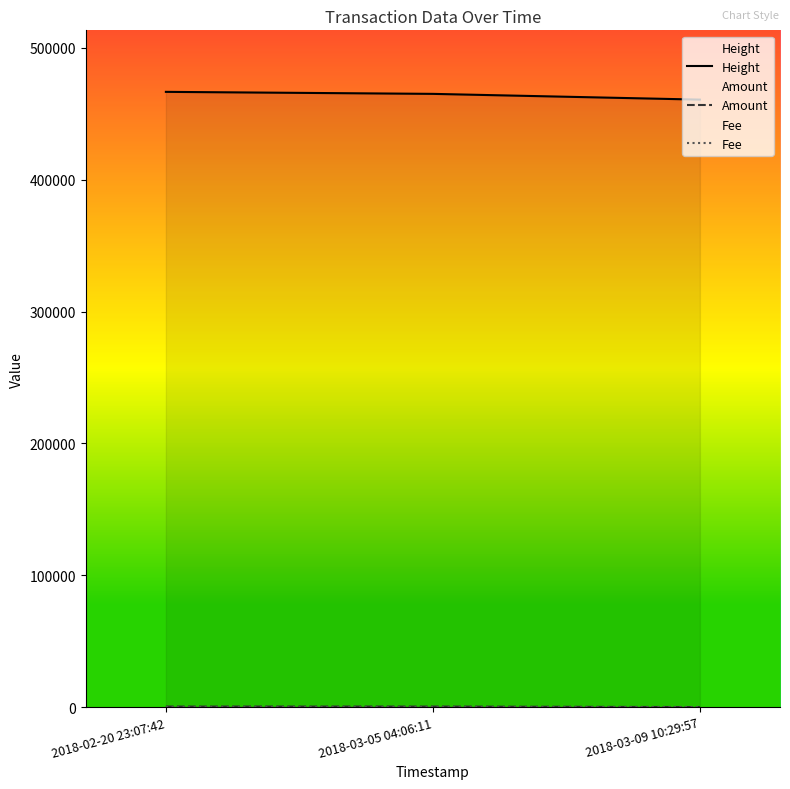

What position from the left is 2018-02-20 23:07:42?

1